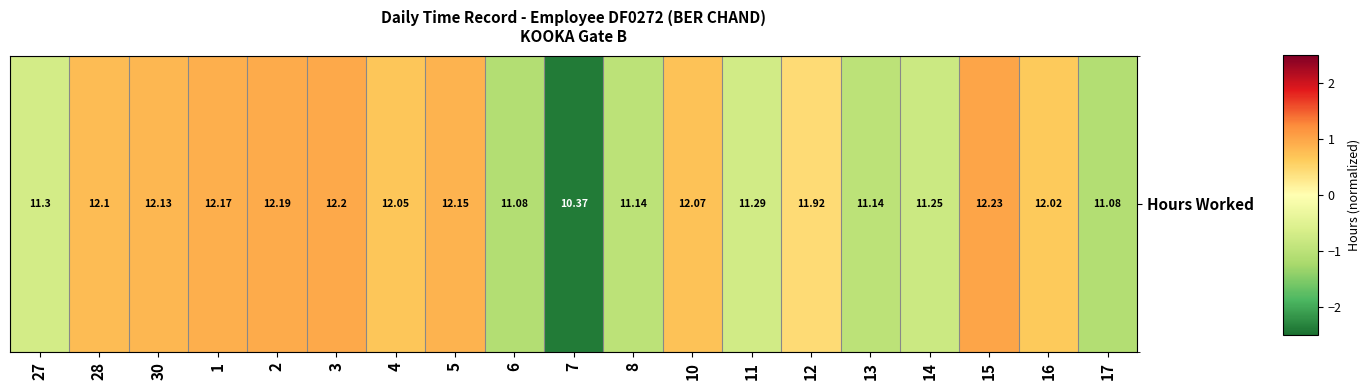

What is the difference between the values at 2 and 13?

1.9